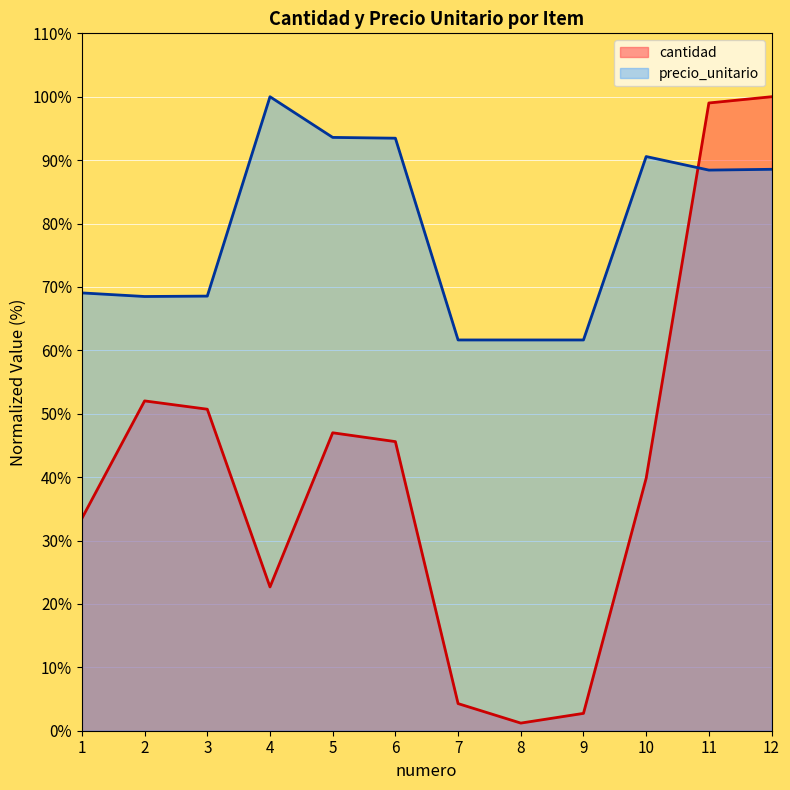

What is the minimum value shown in the chart?

1.2